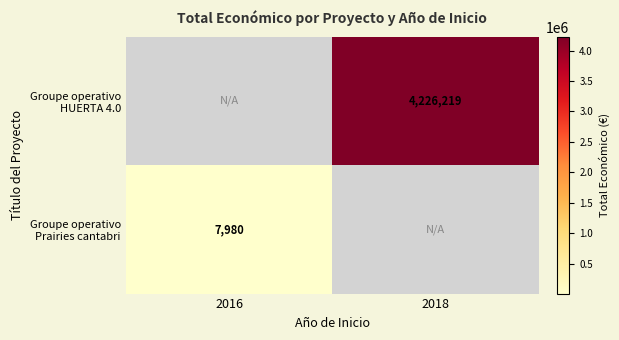

The Groupe operativo Prairies cantabri series shows 7980.0 at 2016. True or false?

True